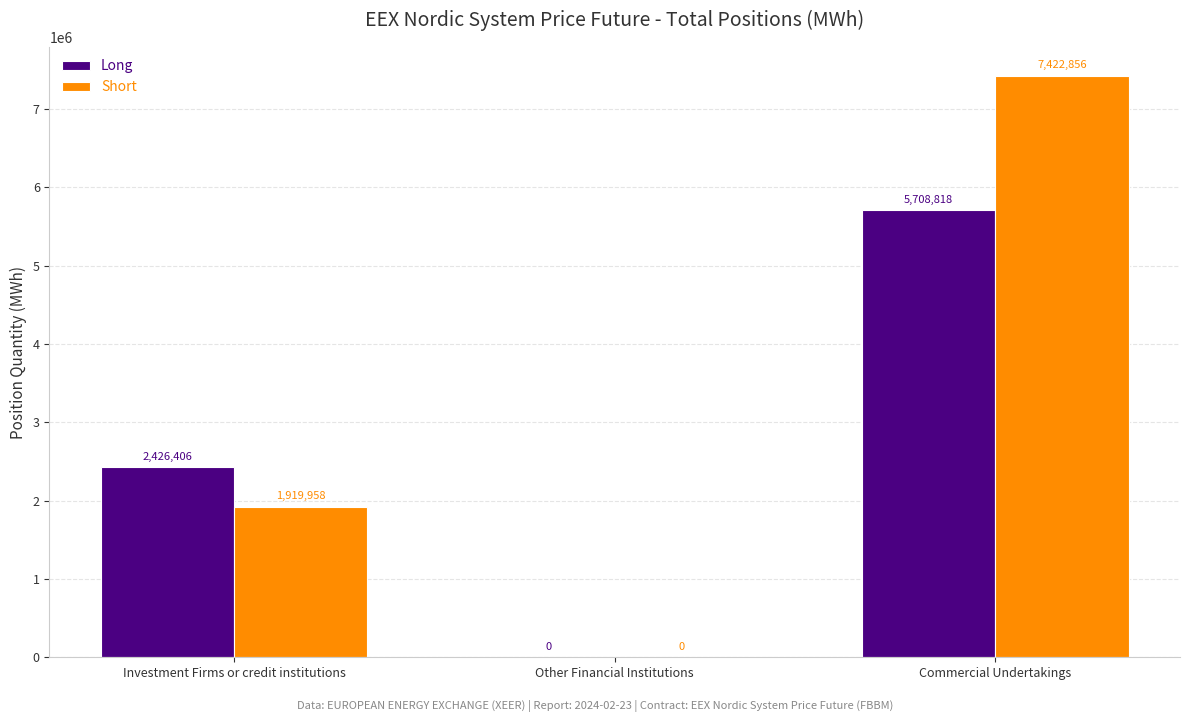

Count the number of categories in the chart.

3